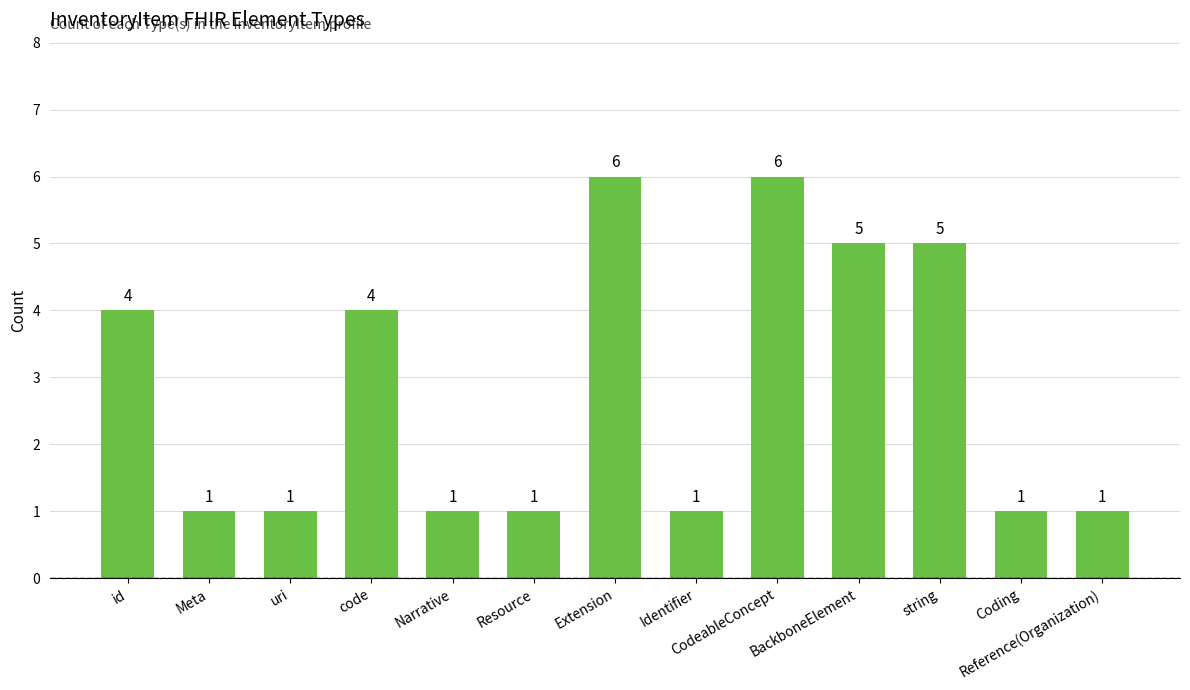

What is the difference between the second highest and minimum values?

5